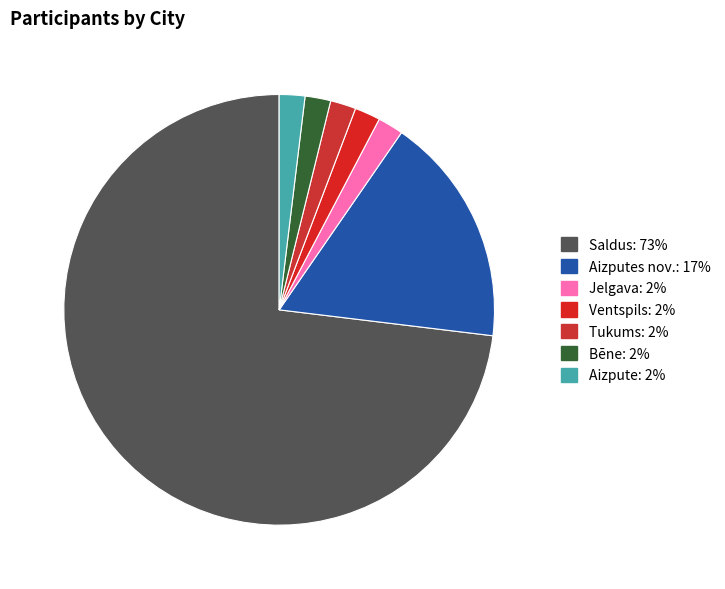

How many slices are in this pie chart?

7